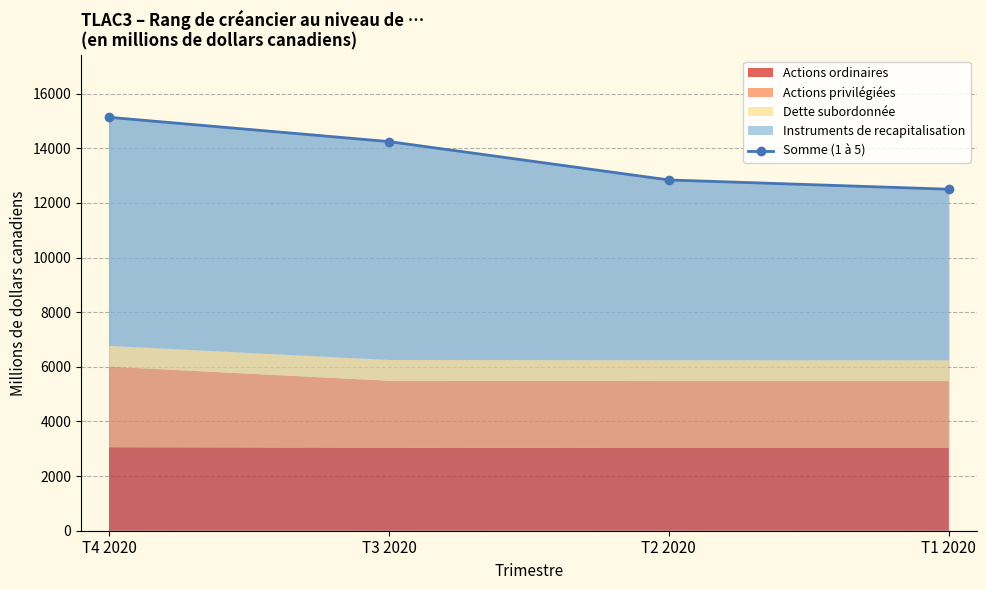

True or false: there are more than 0 points higher than both neighbors.

False